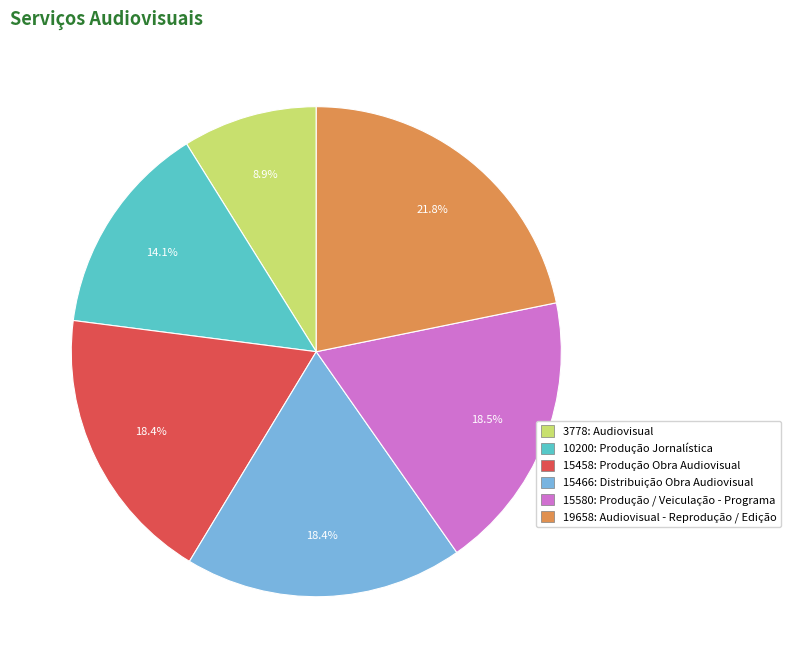

To the nearest percent, what percentage of the pie is 15458: Produção Obra Audiovisual?

18%